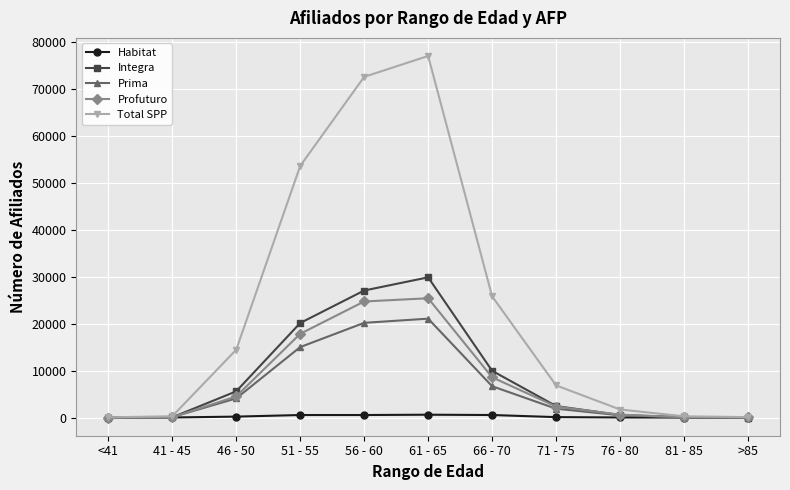

Rank the series by their maximum value, from highest to lowest.

Total SPP, Integra, Profuturo, Prima, Habitat